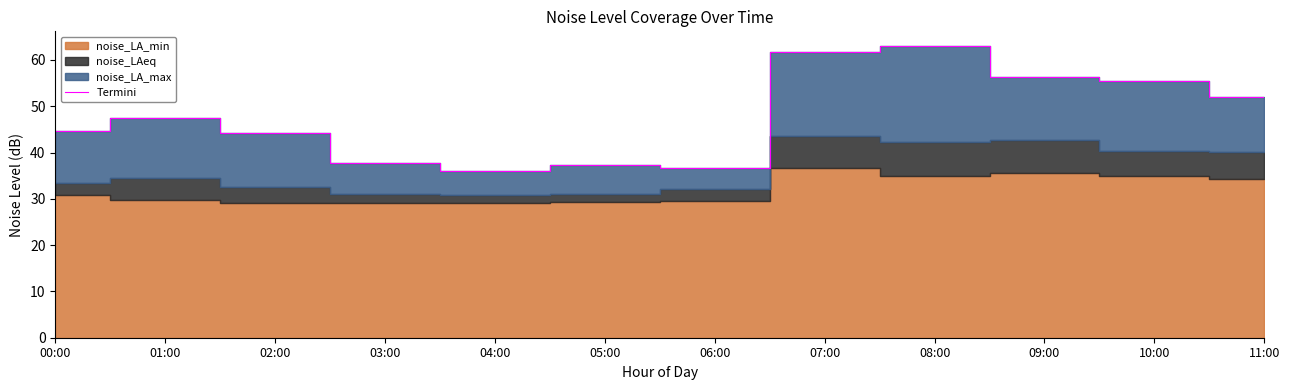

What is the minimum value shown in the chart?

36.0